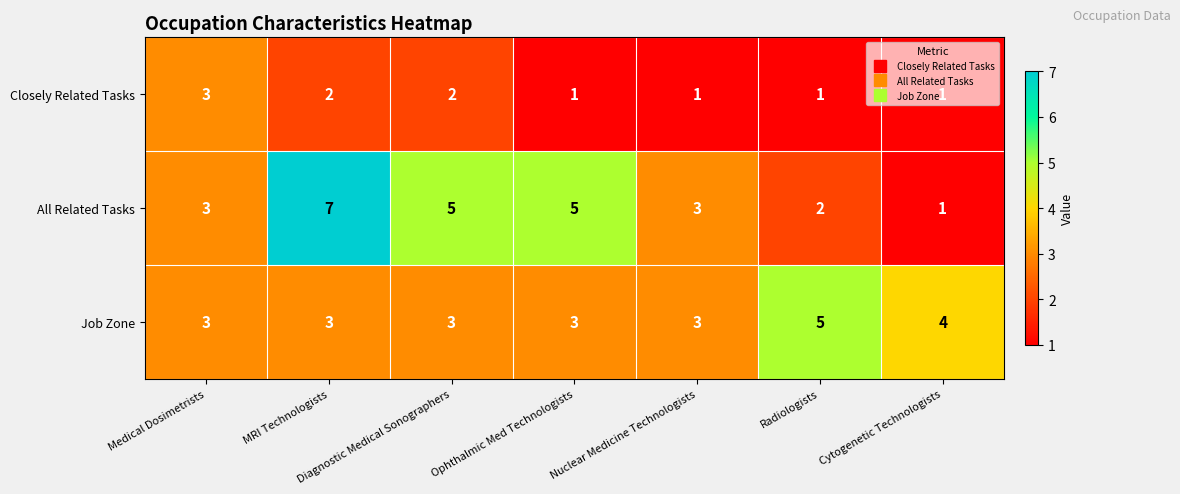

What is the sum of the All Related Tasks values at Cytogenetic Technologists and Ophthalmic Med Technologists?

6